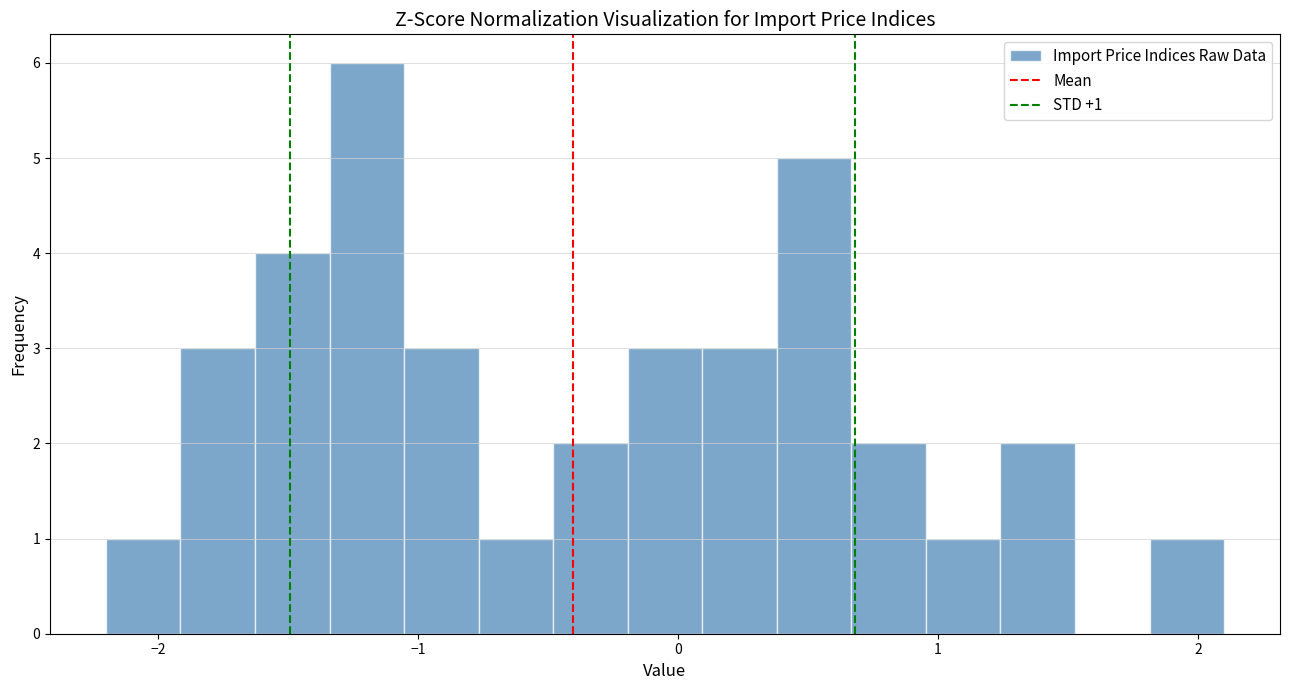

Read against the x-axis, roughly where is the centre of the tallest bar?

-1.2